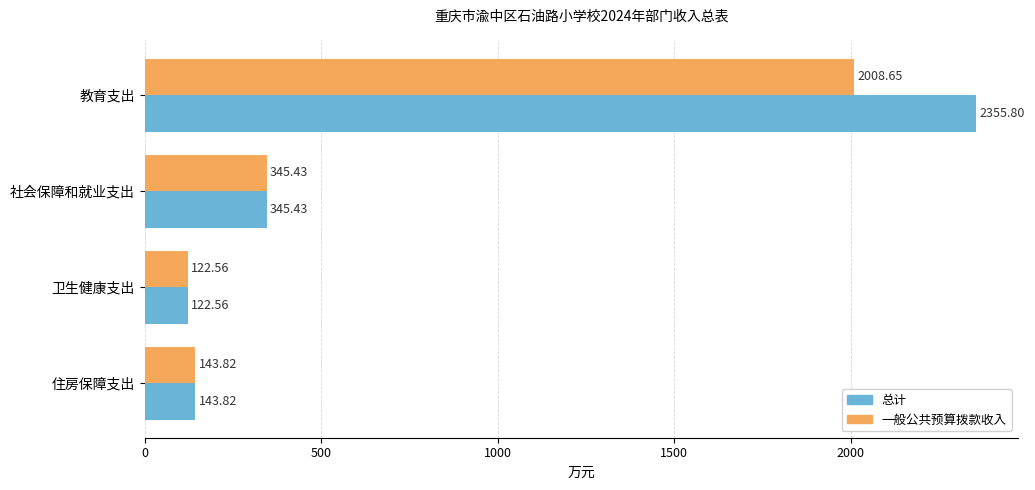

Which series has the widest spread of values?

总计